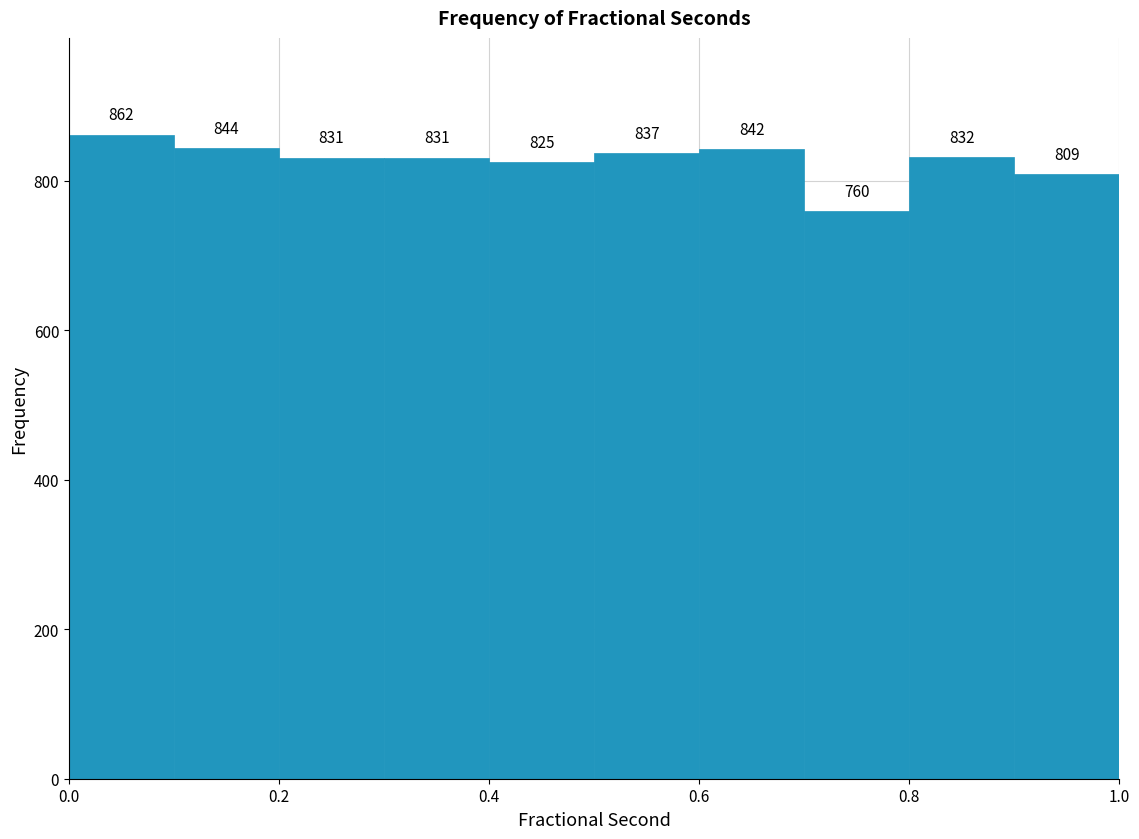

How tall is the bar that spans 0.8 to 0.9 on the x-axis?

832